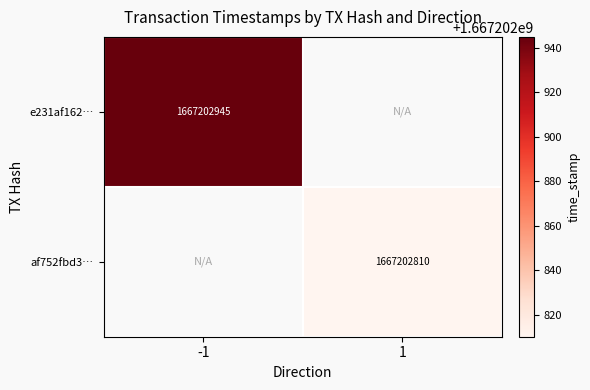

Is it true that e231af162eac54cbb78797b536b32ae7e9be92e equals 1123236930 at time_stamp?

False